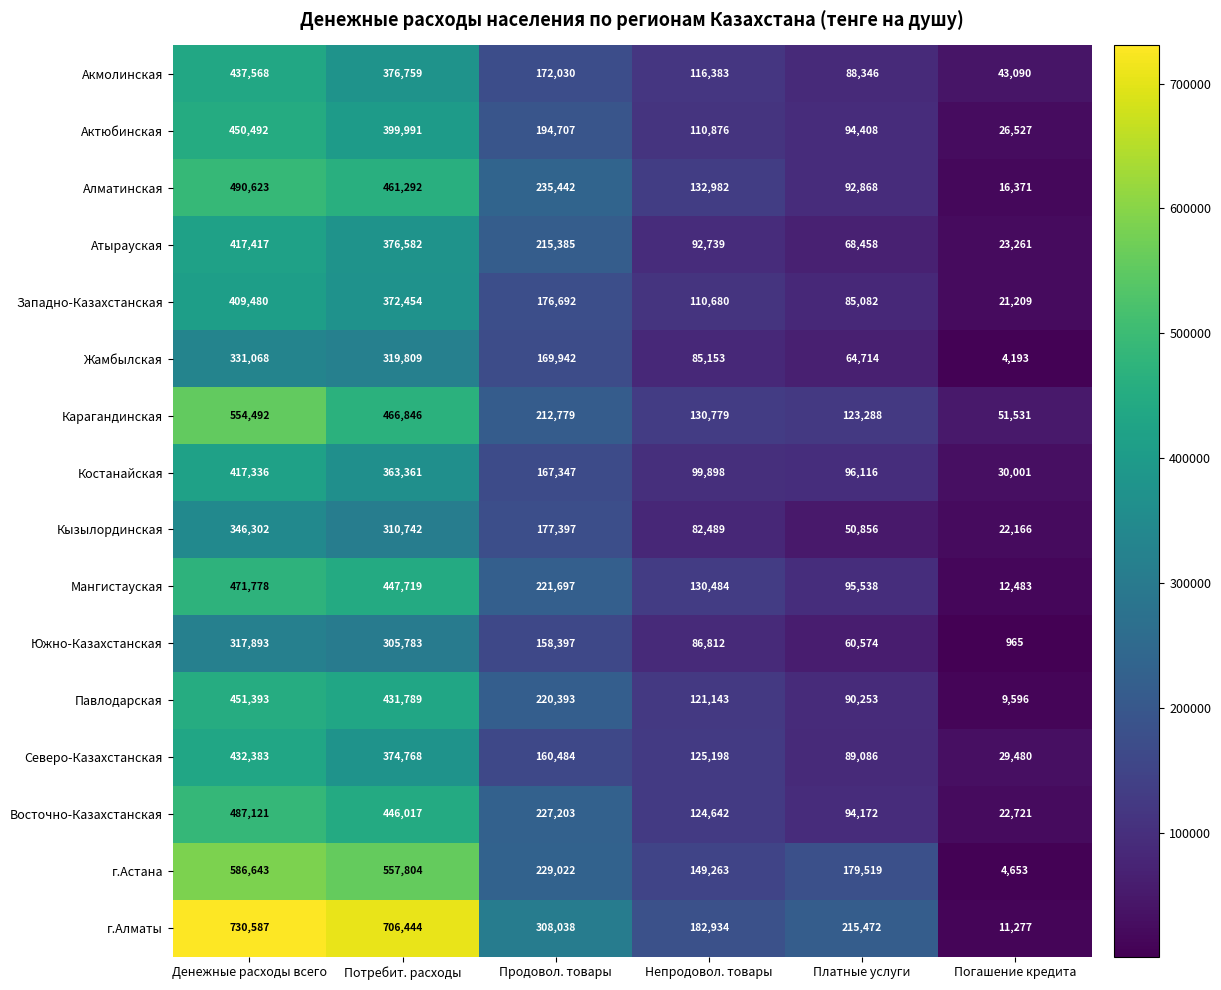

At which category does the chart reach its minimum across all series?

Погашение кредита